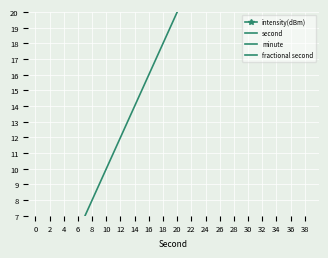

Where does the second series first go above 20?

22